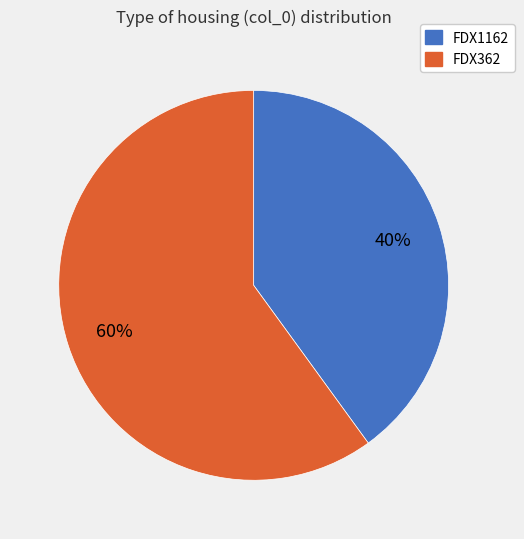

Which category accounts for the majority?

FDX362